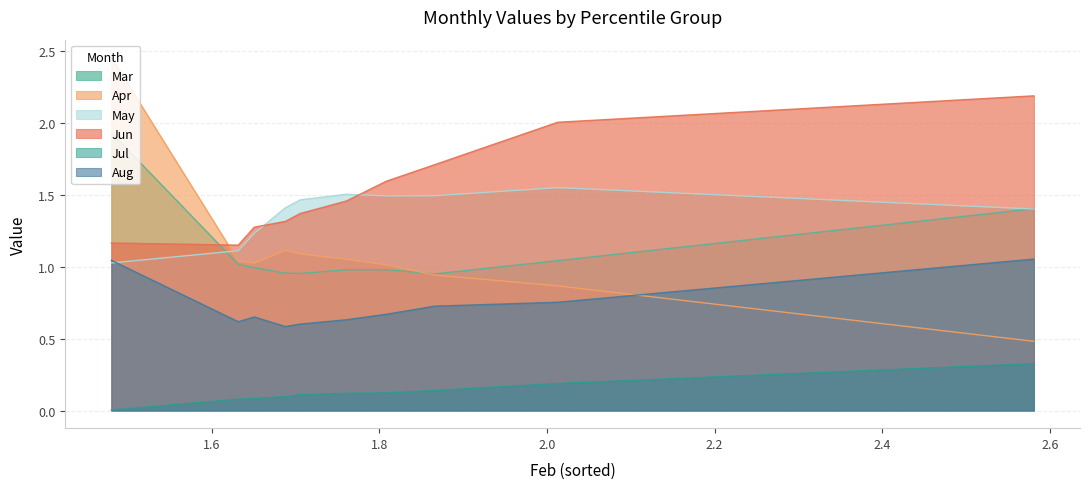

What is the spread (max minus min) of values at pct05?

2.5